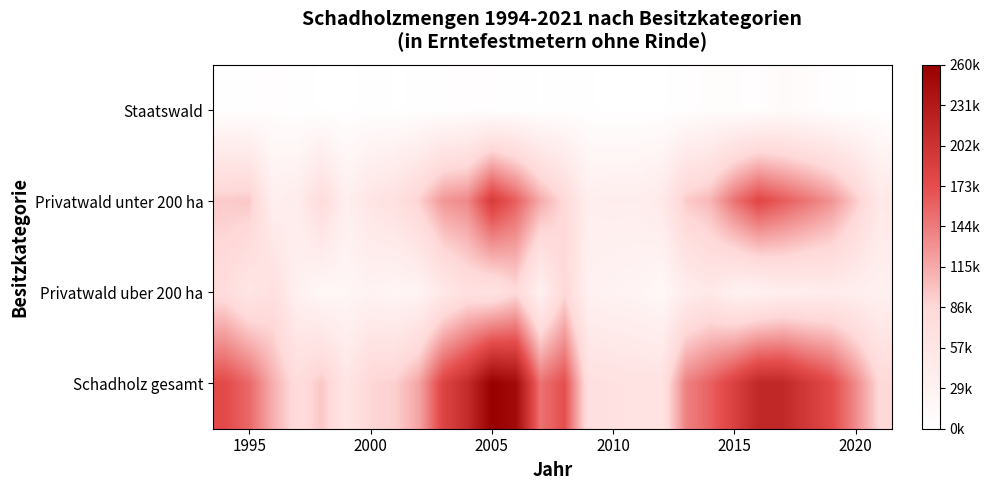

List the series in order of their peak value, lowest first.

Staatswald, Privatwald uber 200 ha, Privatwald unter 200 ha, Schadholz gesamt